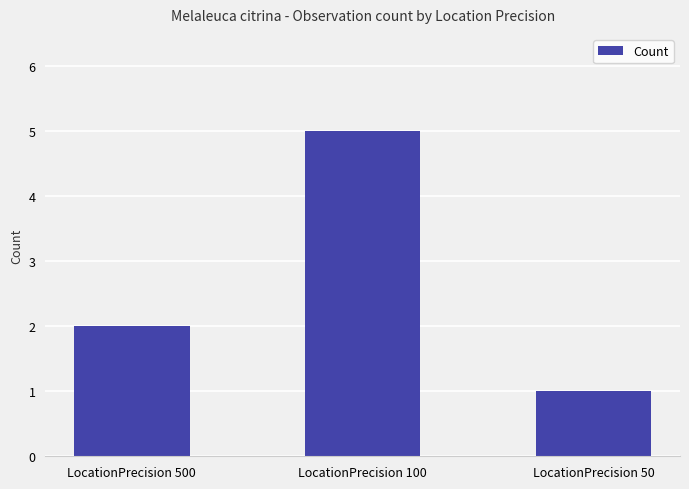

What is the value of the 1st bar from the left?

2